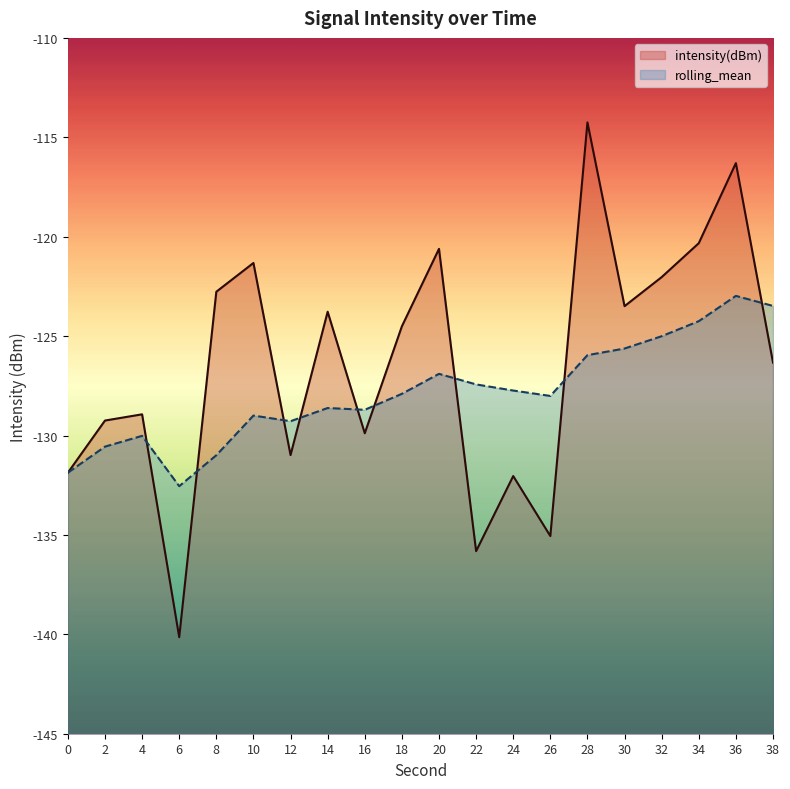

Reading right to left, extract all data points from this chart.

intensity(dBm): 38=-126.3	36=-116.3	34=-120.3	32=-122.0	30=-123.5	28=-114.3	26=-135.1	24=-132.0	22=-135.8	20=-120.6	18=-124.5	16=-129.9	14=-123.8	12=-131.0	10=-121.3	8=-122.8	6=-140.1	4=-128.9	2=-129.2	0=-131.9
rolling_mean: 38=-123.5	36=-123.0	34=-124.2	32=-125.0	30=-125.6	28=-126.0	26=-128.0	24=-127.7	22=-127.4	20=-126.9	18=-127.9	16=-128.7	14=-128.6	12=-129.3	10=-129.0	8=-131.0	6=-132.5	4=-130.0	2=-130.6	0=-131.9